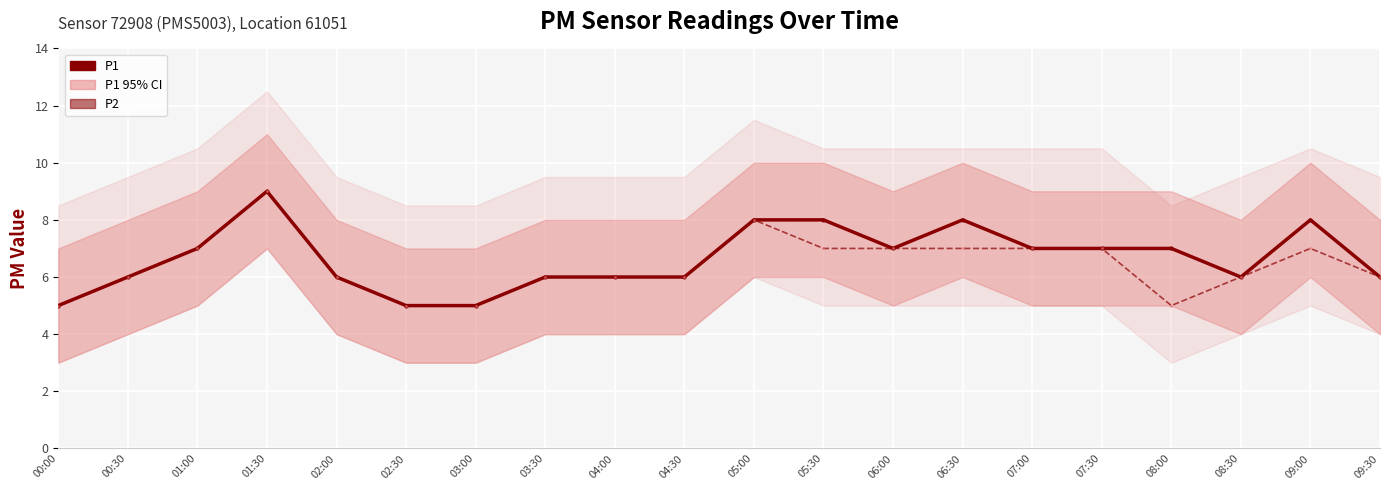

Which category has the lowest value across all series?

00:00